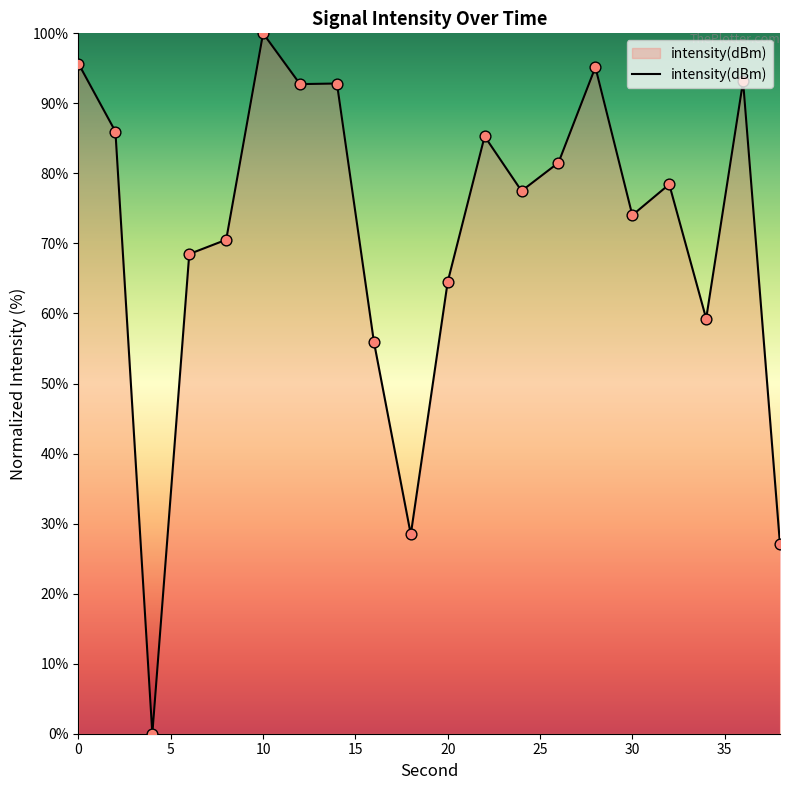

What is the maximum value shown in the chart?

100.0